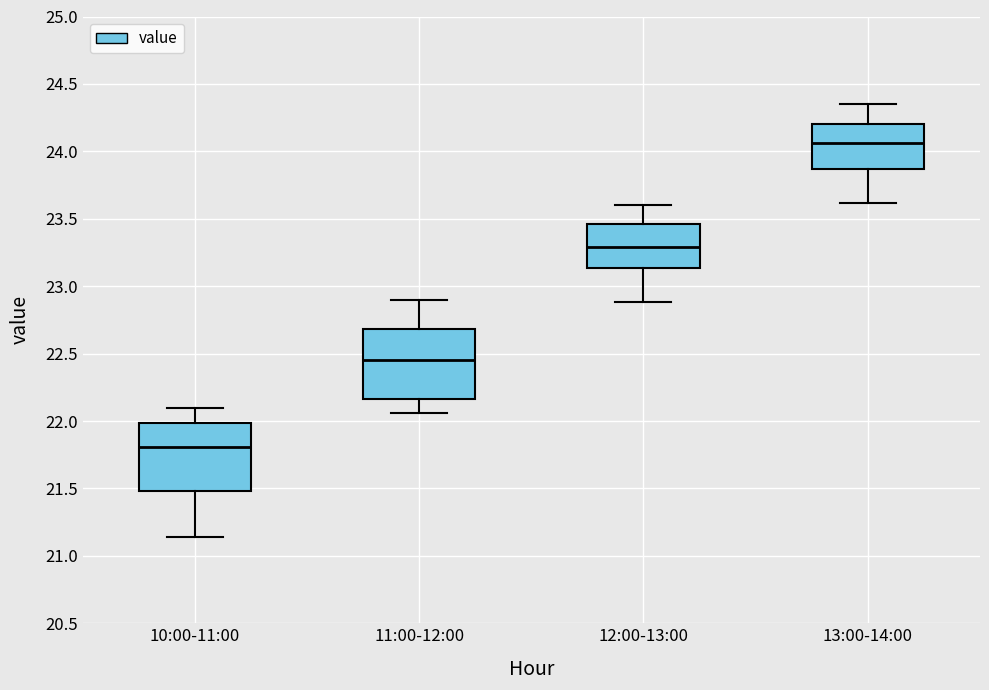

Where is the lower edge of the box for 13:00-14:00 on the y-axis? The values are not printed on the chart, so give them approximately, as read against the axis.

23.85